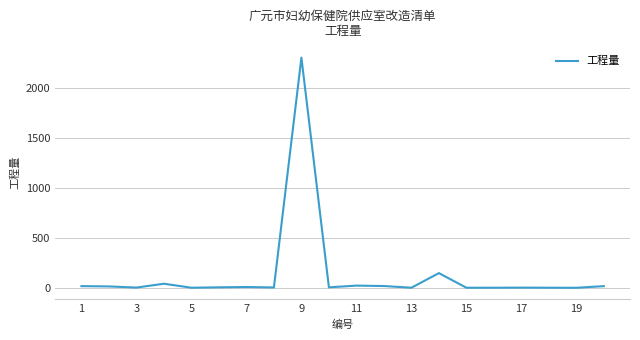

What is the difference between the maximum and minimum values?

2299.5